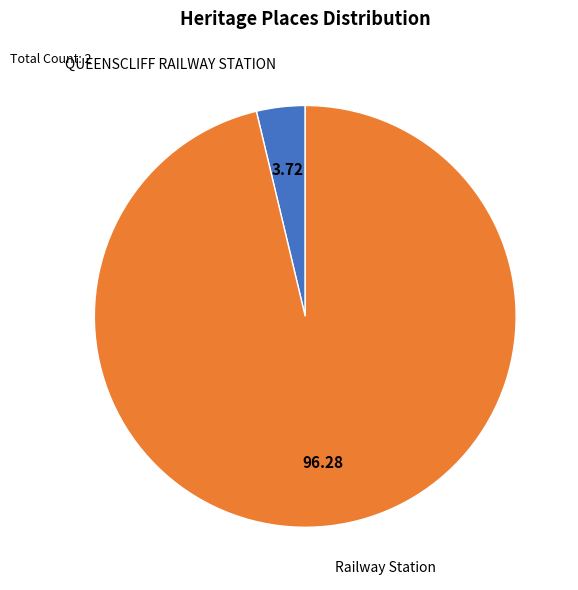

Is there any slice that represents more than half of the pie?

Yes